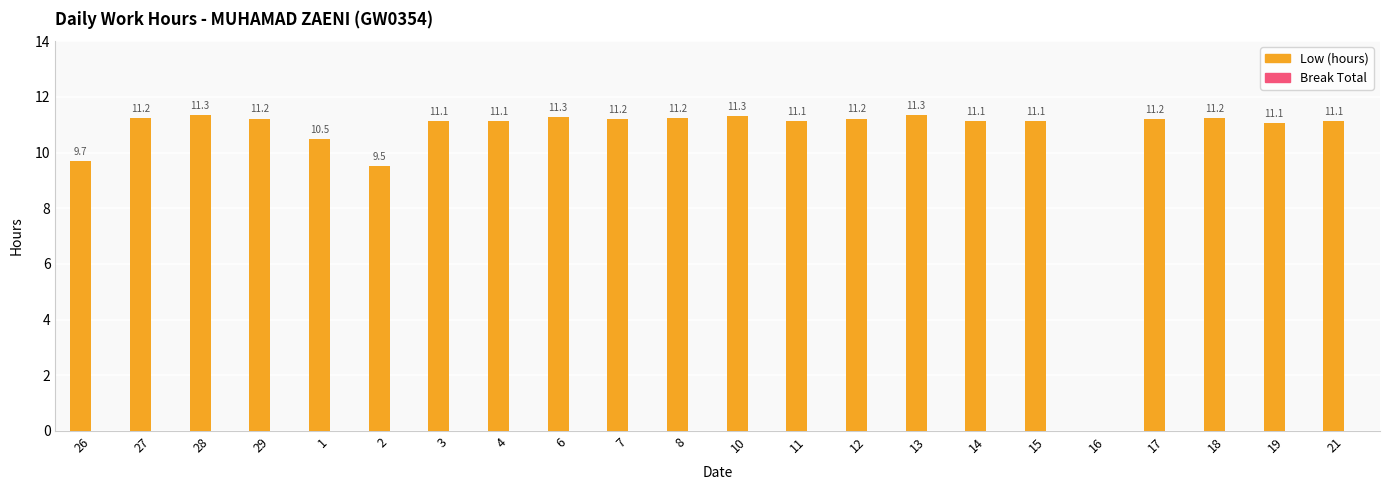

How many data points are above 11?

18